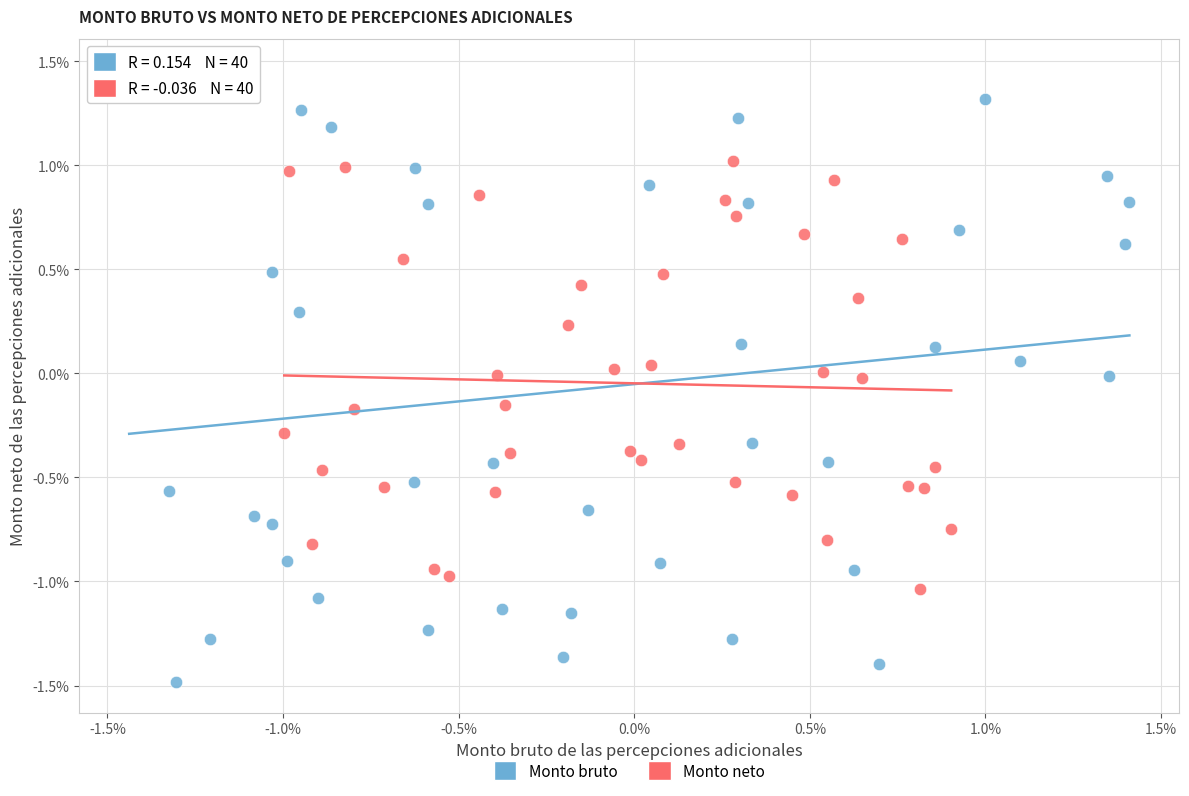

What are all the series names shown in the legend?

Monto bruto, Monto neto